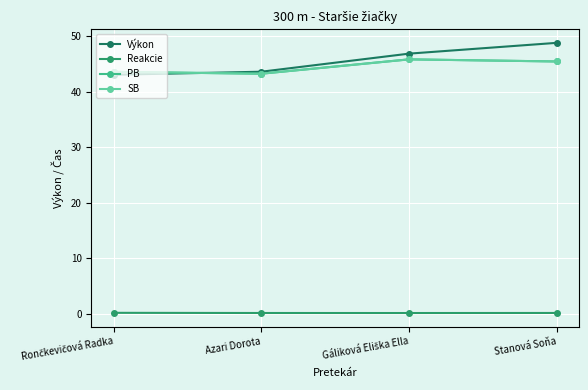

What is the difference between the maximum and second lowest values in the SB series?

2.2